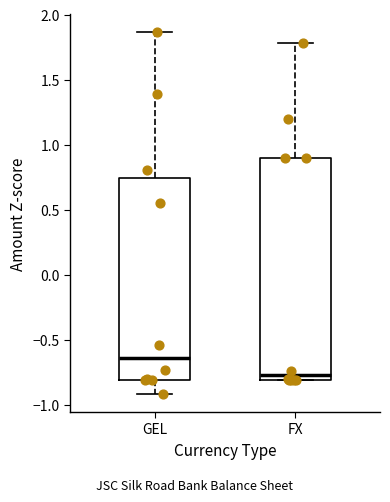

Comparing the boxes themselves (not the whiskers), which one is the tallest?

FX